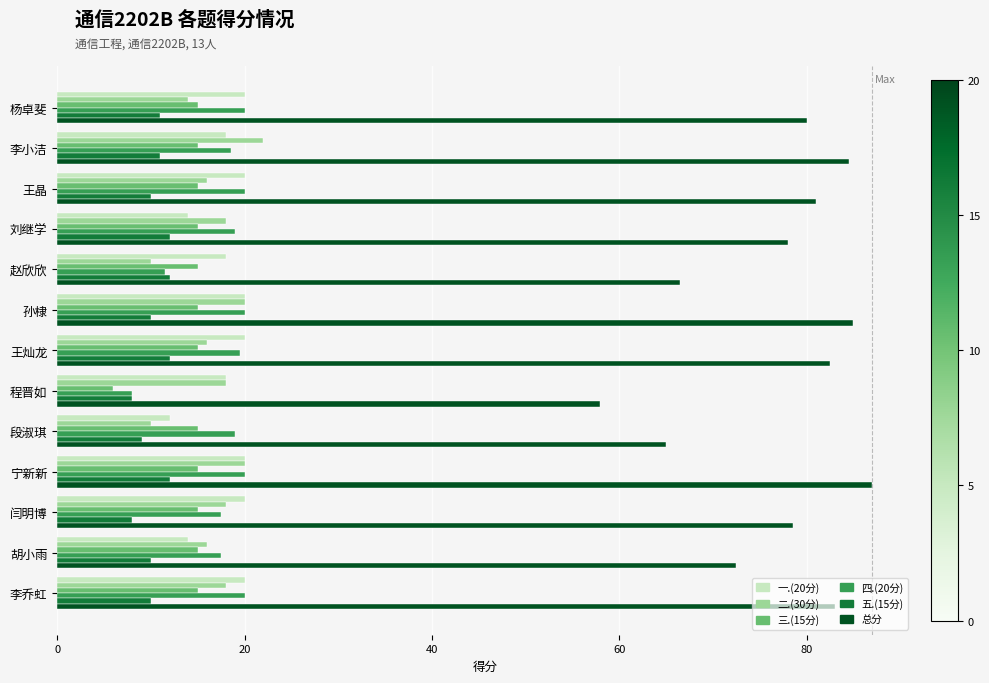

What are all the series names shown in the legend?

一.(20分), 二.(30分), 三.(15分), 四.(20分), 五.(15分), 总分